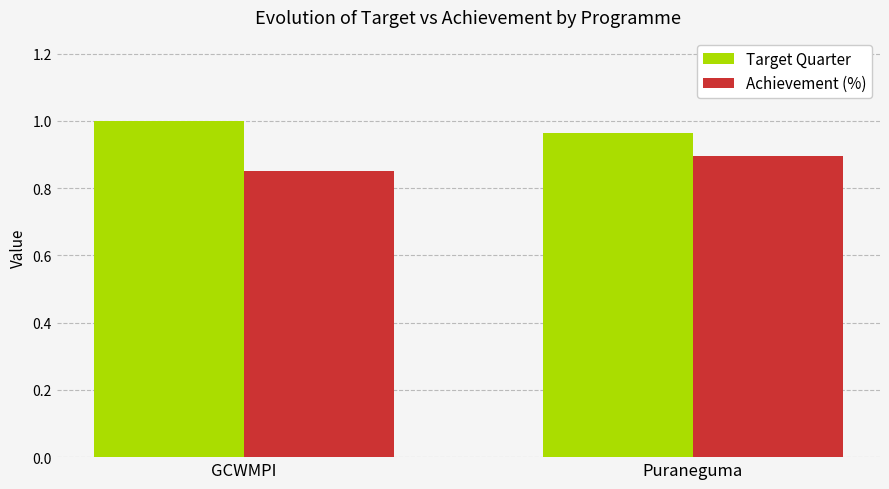

How many Achievement (%) values are between 0 and 1?

2